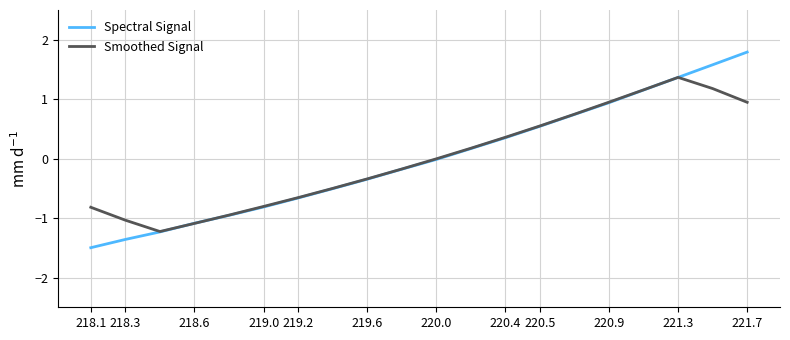

What is the highest value of the Smoothed Signal series?

1.4